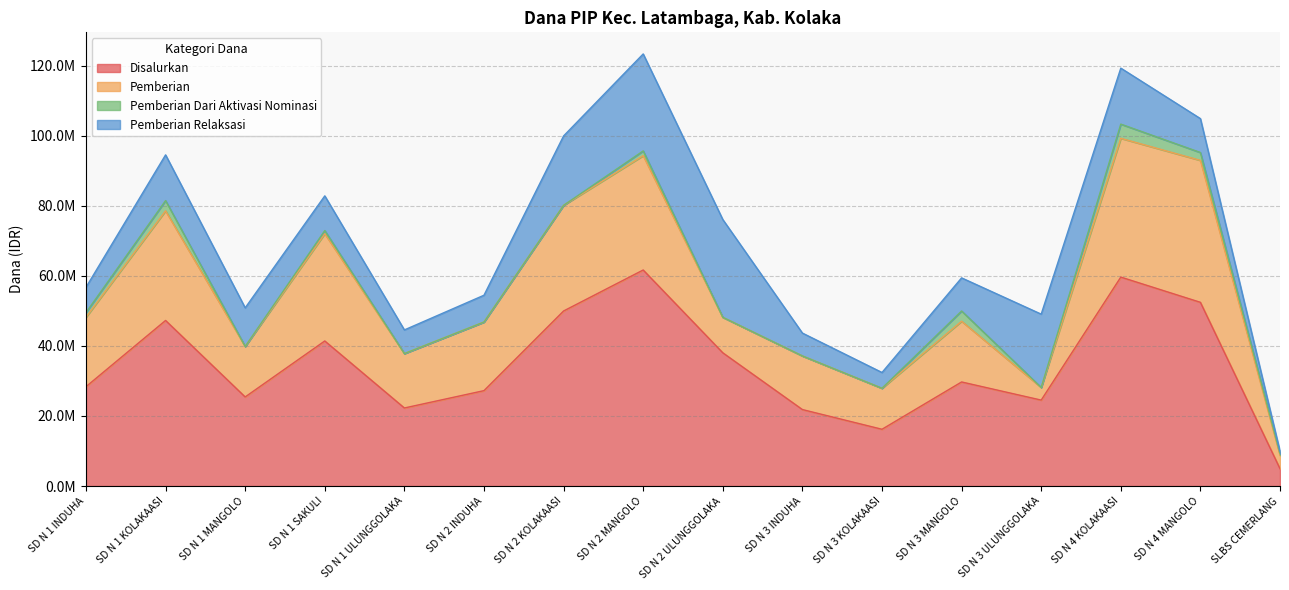

How many Pemberian Dari Aktivasi Nominasi values are between 0 and 2250000?

13